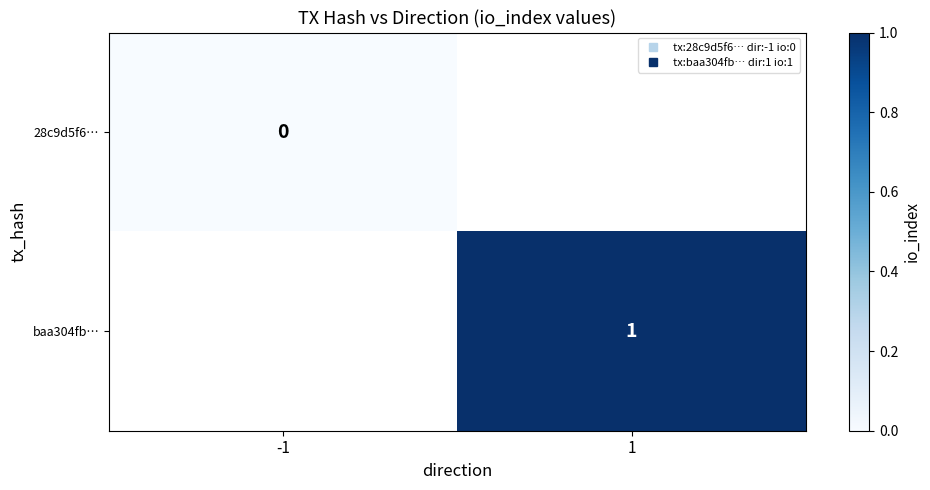

At which label is 28c9d5f6… closest to 0?

-1